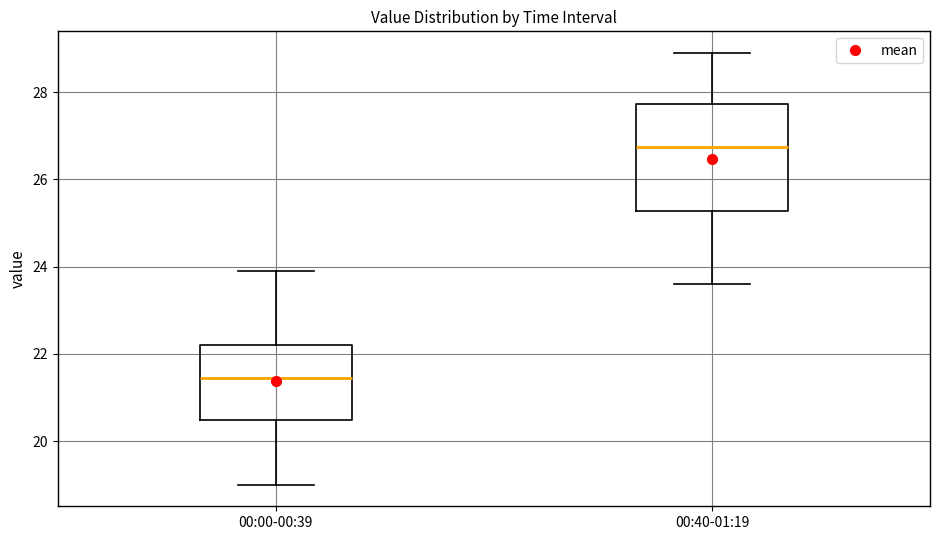

Which box is the tallest, from its lower edge to its upper edge?

00:40-01:19